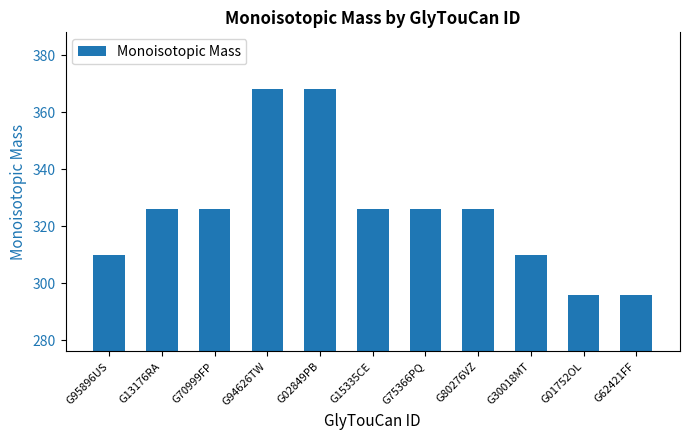

What is the greatest value displayed?

368.1